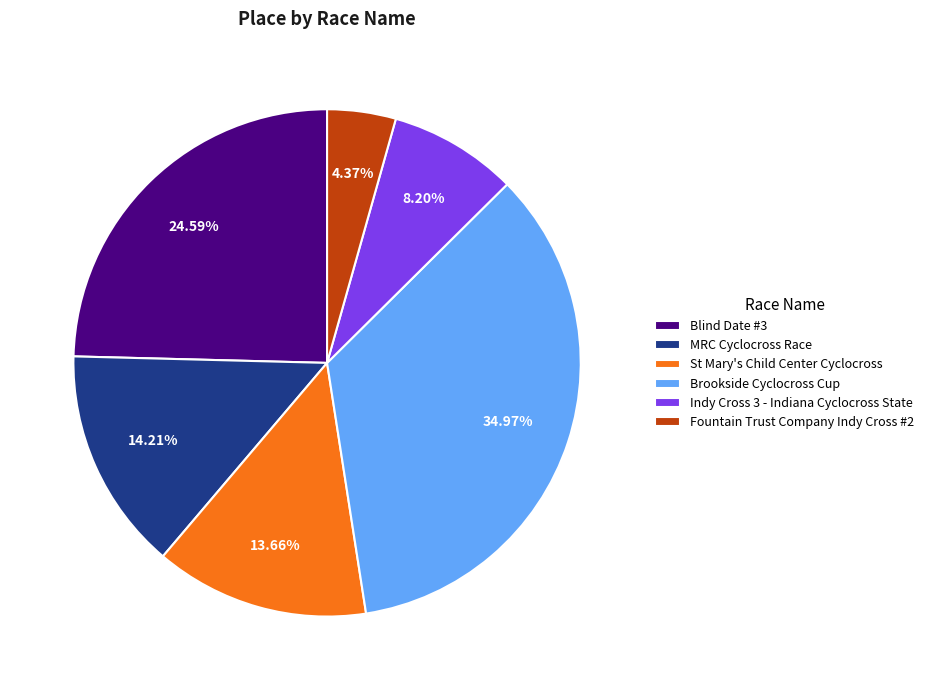

Which category has the smallest portion of the pie?

Fountain Trust Company Indy Cross #2